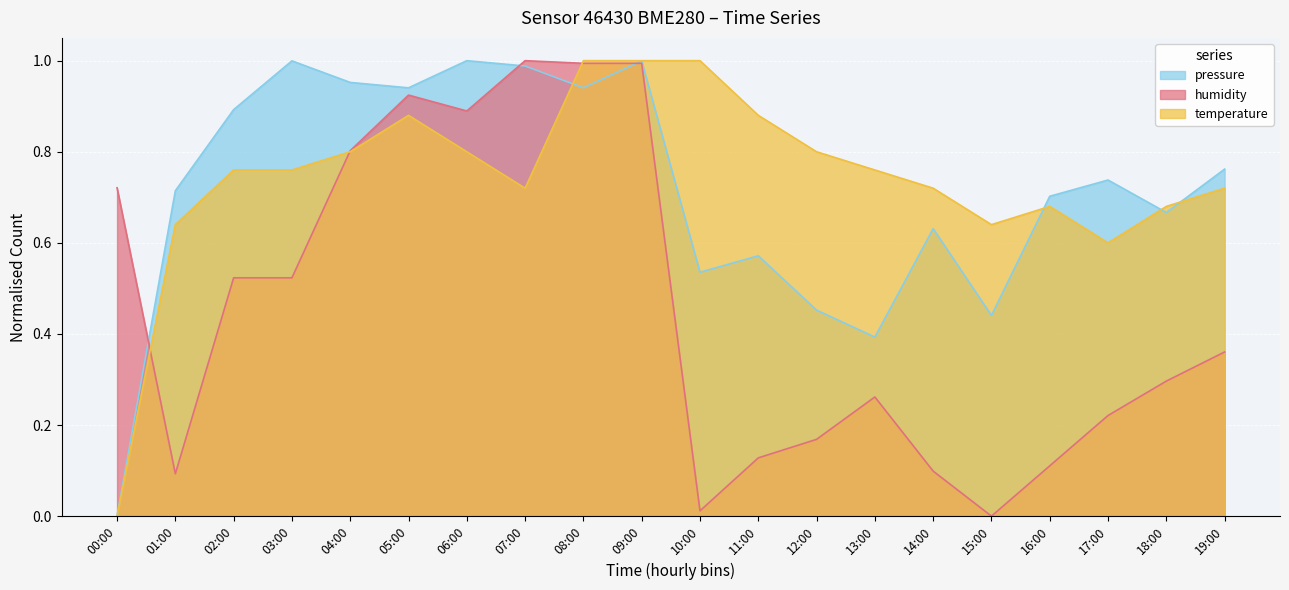

Reading left to right, transcribe all the data shown in this chart.

pressure: 00:00=0.0	01:00=0.7	02:00=0.9	03:00=1.0	04:00=1.0	05:00=0.9	06:00=1.0	07:00=1.0	08:00=0.9	09:00=1.0	10:00=0.5	11:00=0.6	12:00=0.5	13:00=0.4	14:00=0.6	15:00=0.4	16:00=0.7	17:00=0.7	18:00=0.7	19:00=0.8
humidity: 00:00=0.7	01:00=0.1	02:00=0.5	03:00=0.5	04:00=0.8	05:00=0.9	06:00=0.9	07:00=1.0	08:00=1.0	09:00=1.0	10:00=0.0	11:00=0.1	12:00=0.2	13:00=0.3	14:00=0.1	15:00=0.0	16:00=0.1	17:00=0.2	18:00=0.3	19:00=0.4
temperature: 00:00=0.0	01:00=0.6	02:00=0.8	03:00=0.8	04:00=0.8	05:00=0.9	06:00=0.8	07:00=0.7	08:00=1.0	09:00=1.0	10:00=1.0	11:00=0.9	12:00=0.8	13:00=0.8	14:00=0.7	15:00=0.6	16:00=0.7	17:00=0.6	18:00=0.7	19:00=0.7